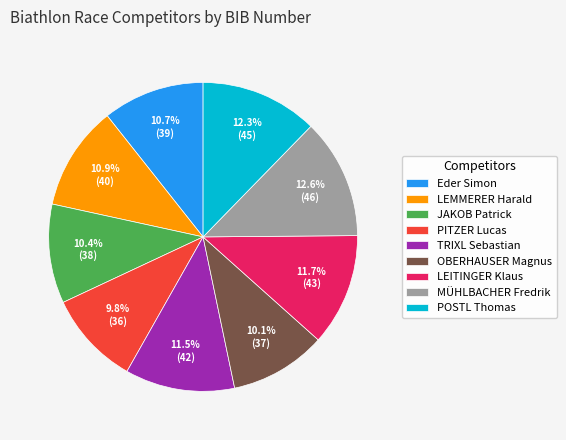

Count the number of slices in the pie.

9